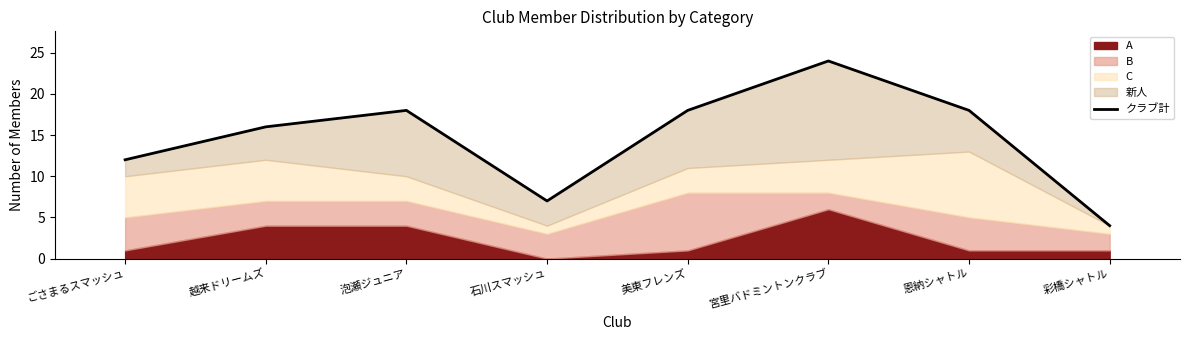

What is the maximum value shown in the chart?

24